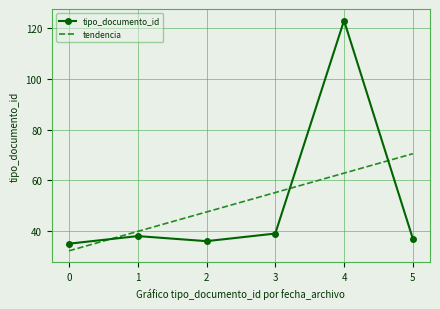

What value does the tipo_documento_id series have at 4?

123.0